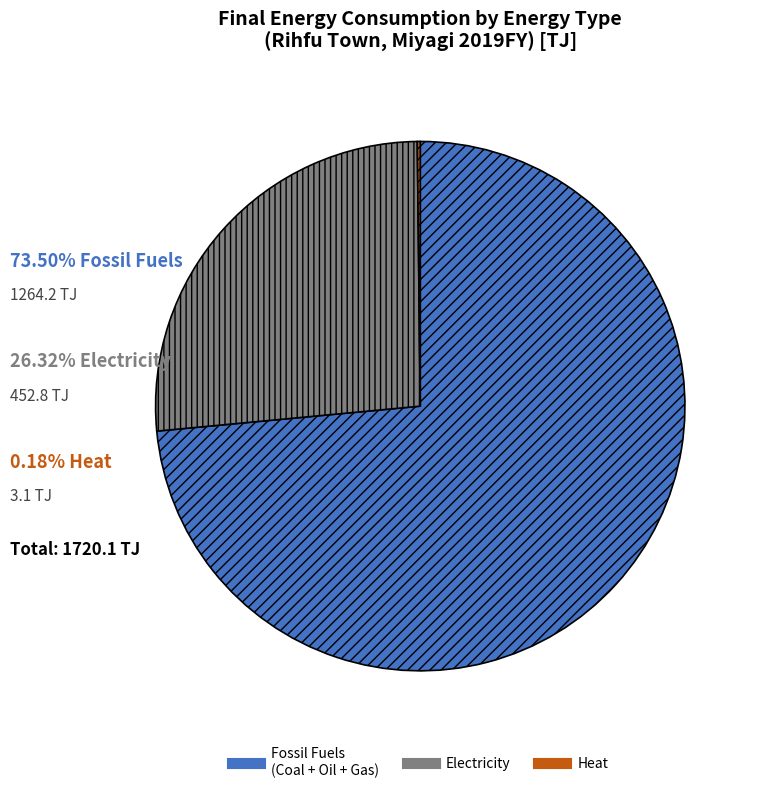

Does any single category account for the majority?

Yes